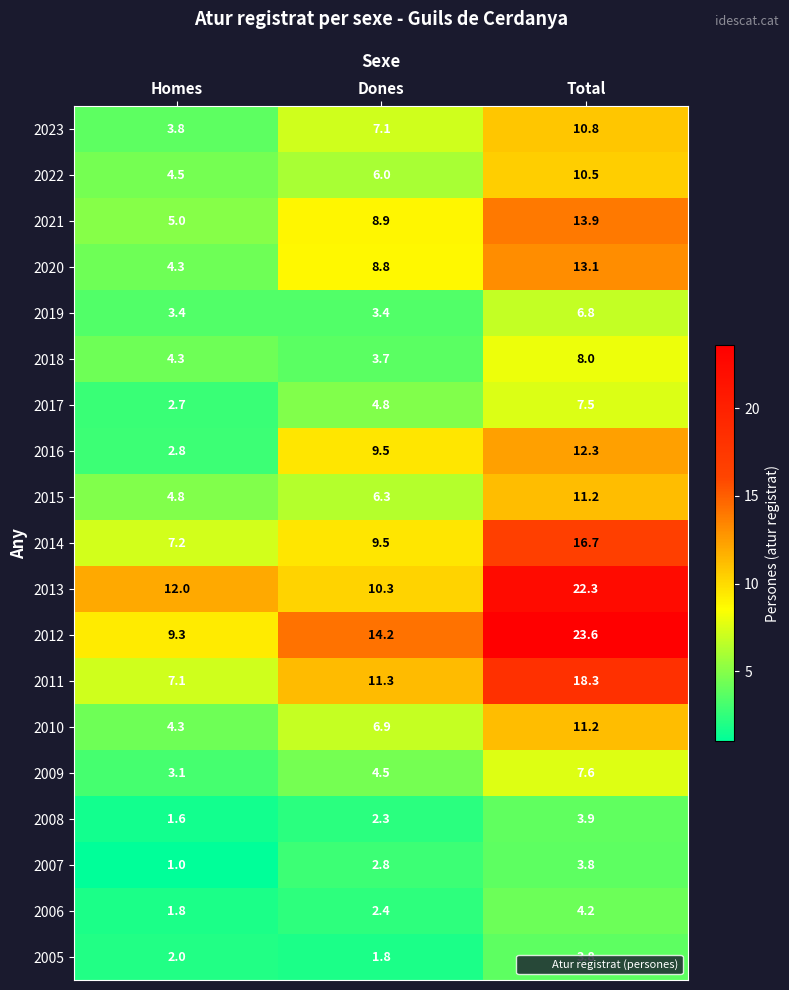

List the labels in order of 2014 value, smallest first.

Homes, Dones, Total